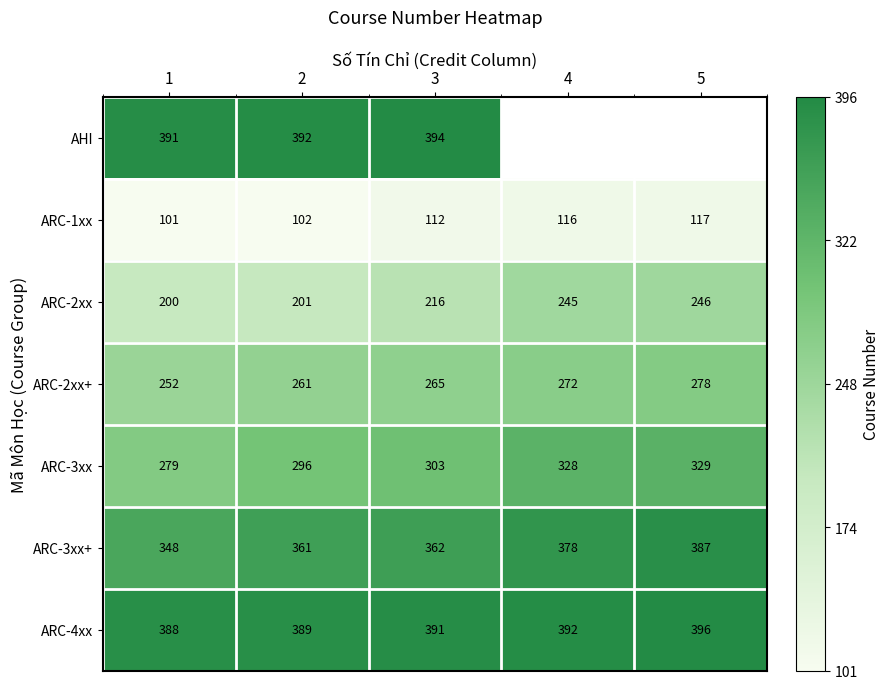

The ARC-3xx+ series shows 490 at 3. True or false?

False